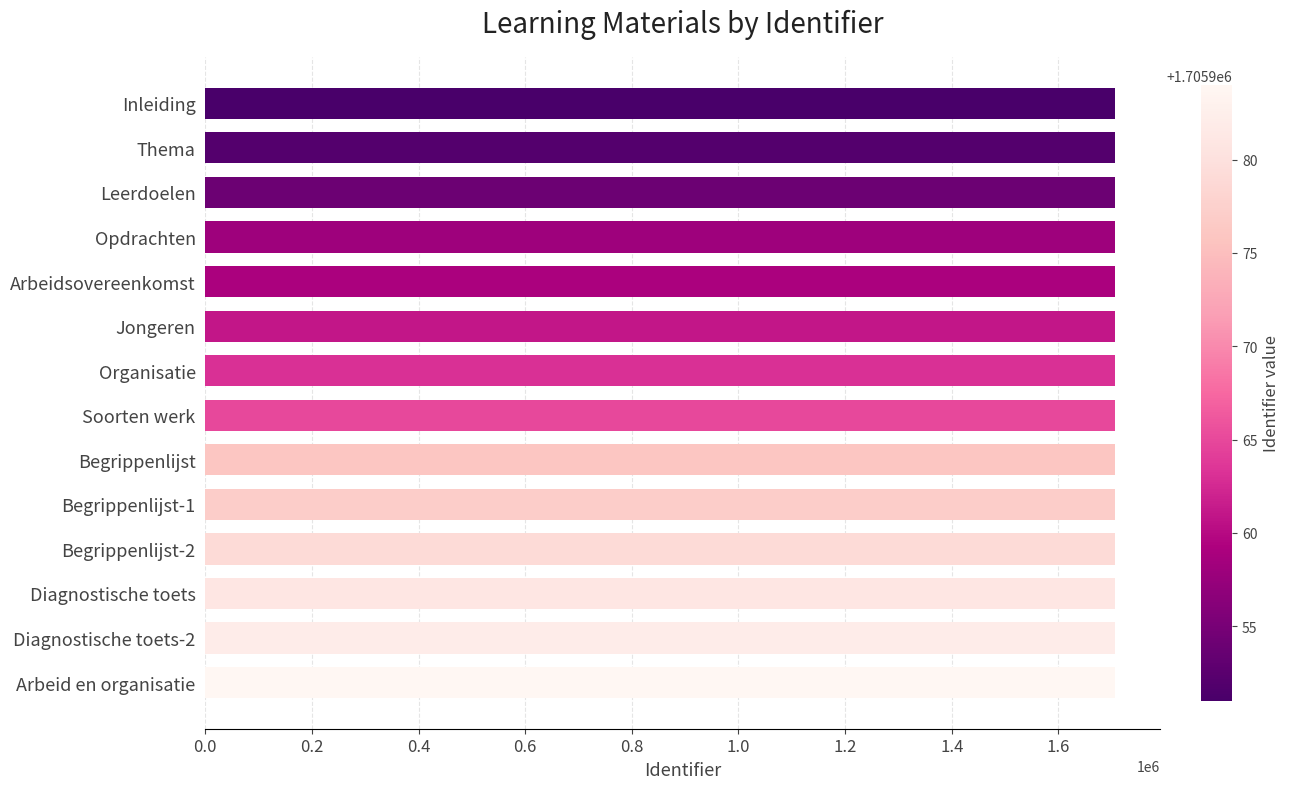

The value at Soorten werk is 1705965. True or false?

True